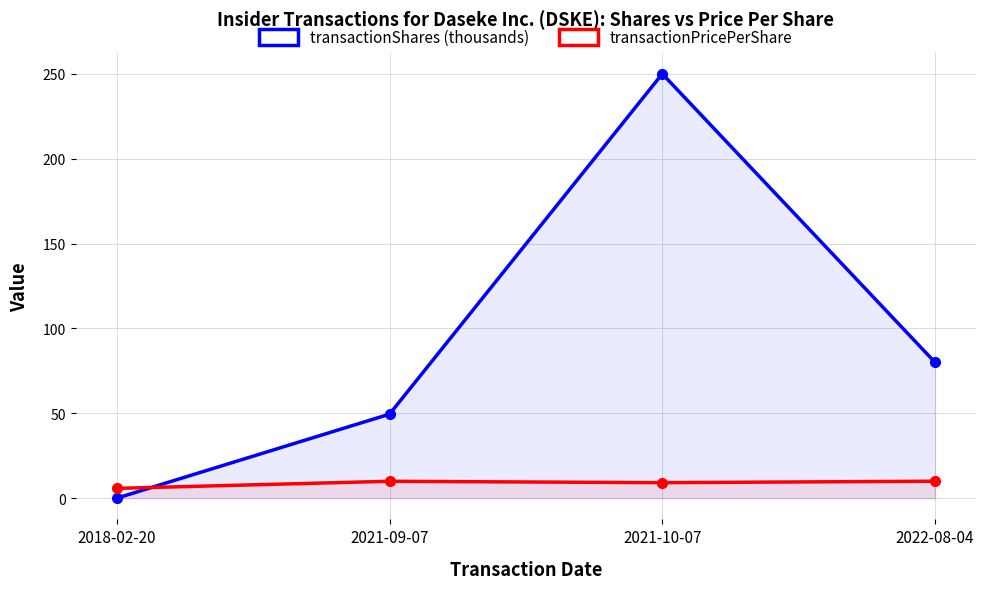

Count the number of data series in this chart.

2